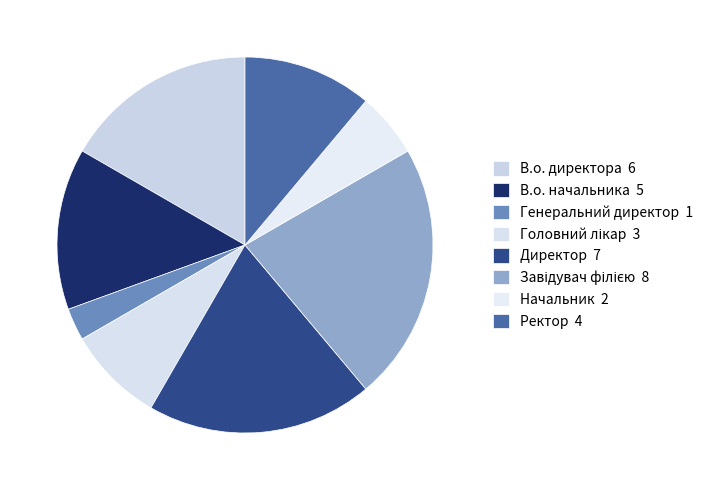

To the nearest percent, what is the average slice percentage?

12%